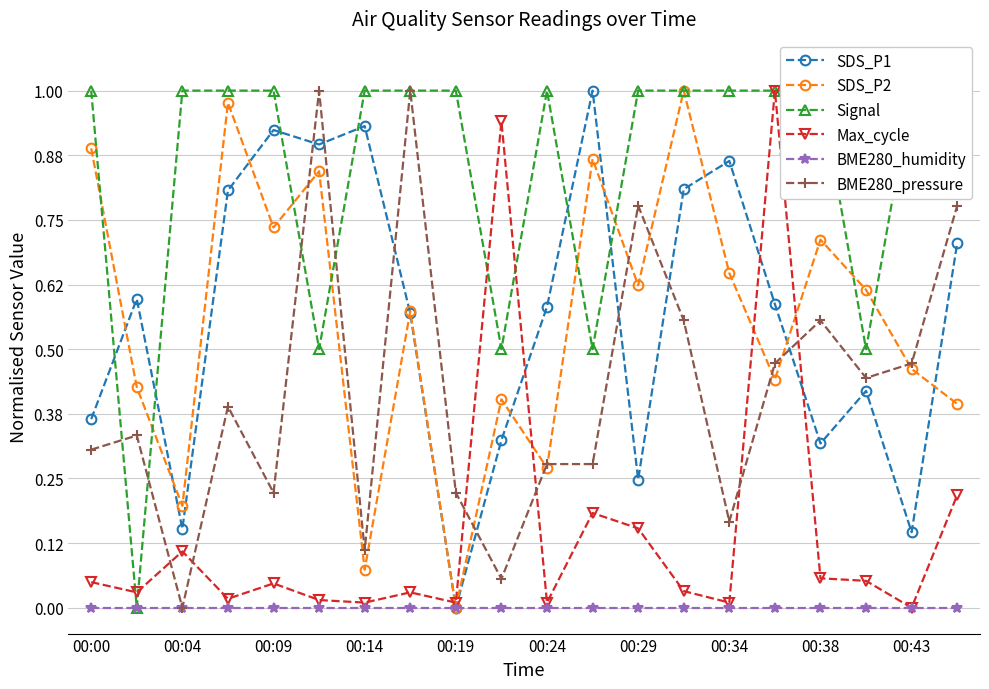

True or false: BME280_pressure and BME280_humidity cross at least once.

False